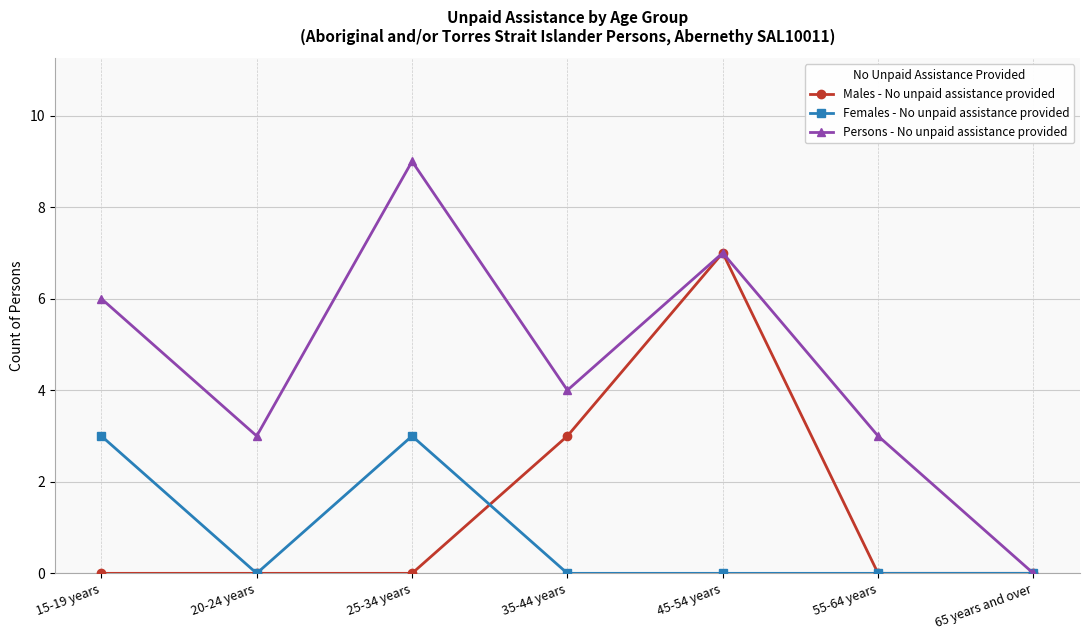

What is the maximum value shown in the chart?

9